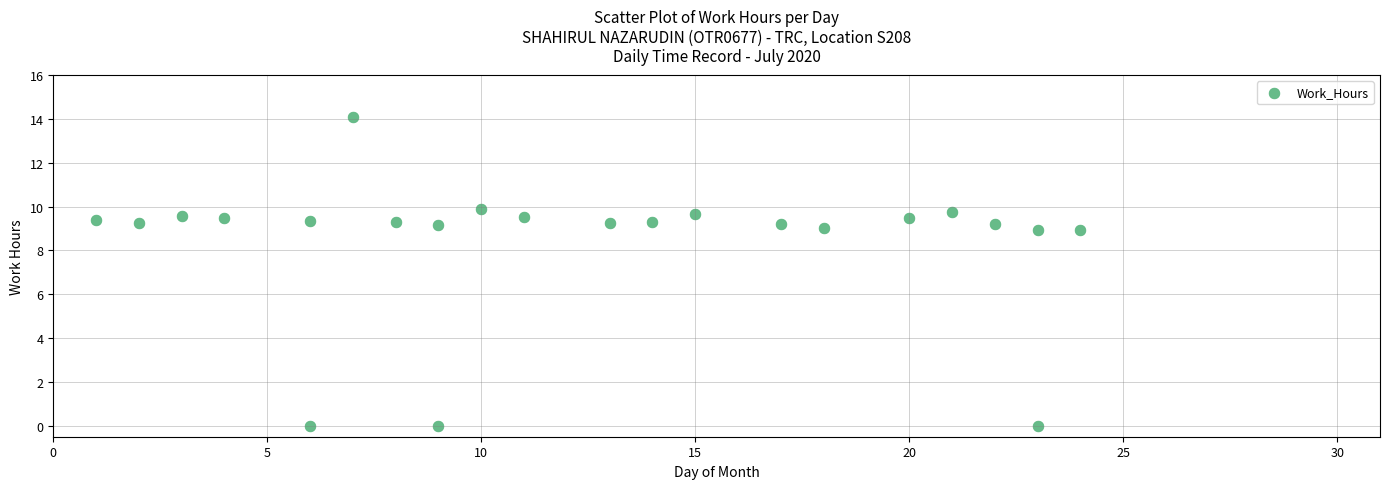

What is the range of X values (max minus min)?

23.0